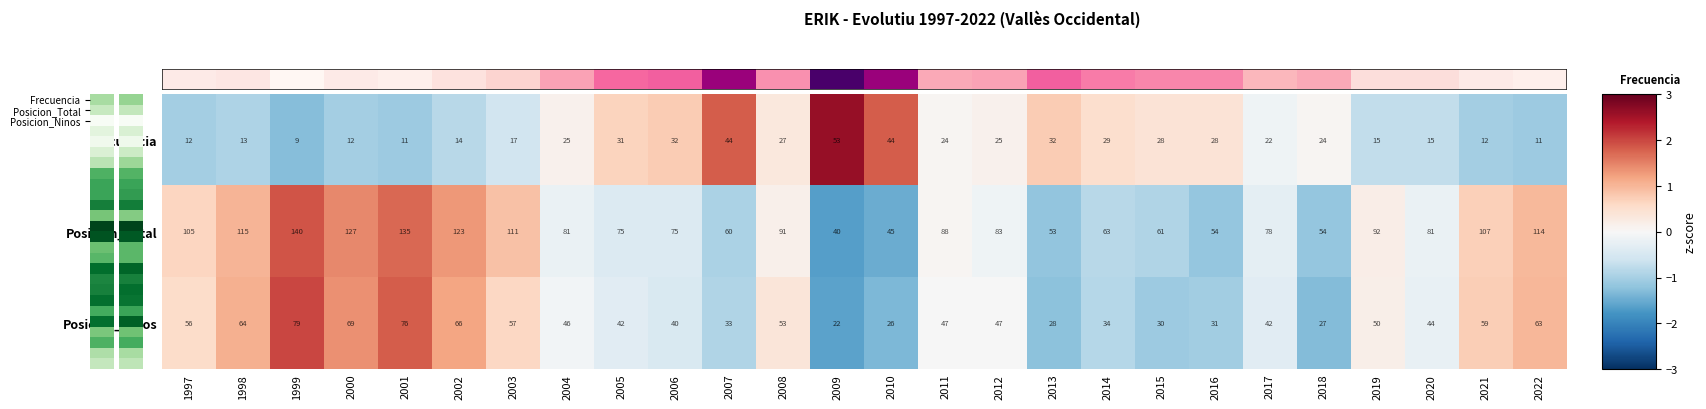

What is the approximate value of Frecuencia at 2019, to the nearest 5?

15